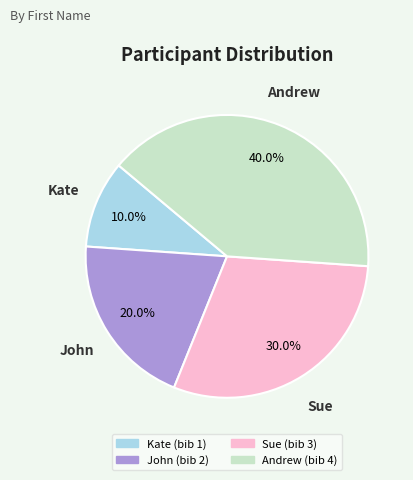

Does any single category account for the majority?

No